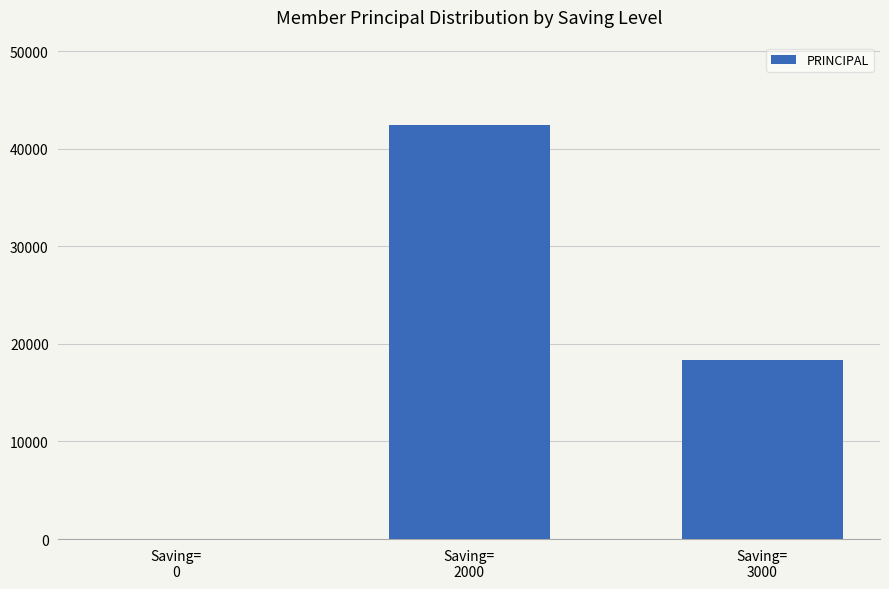

How many positive values are there?

2